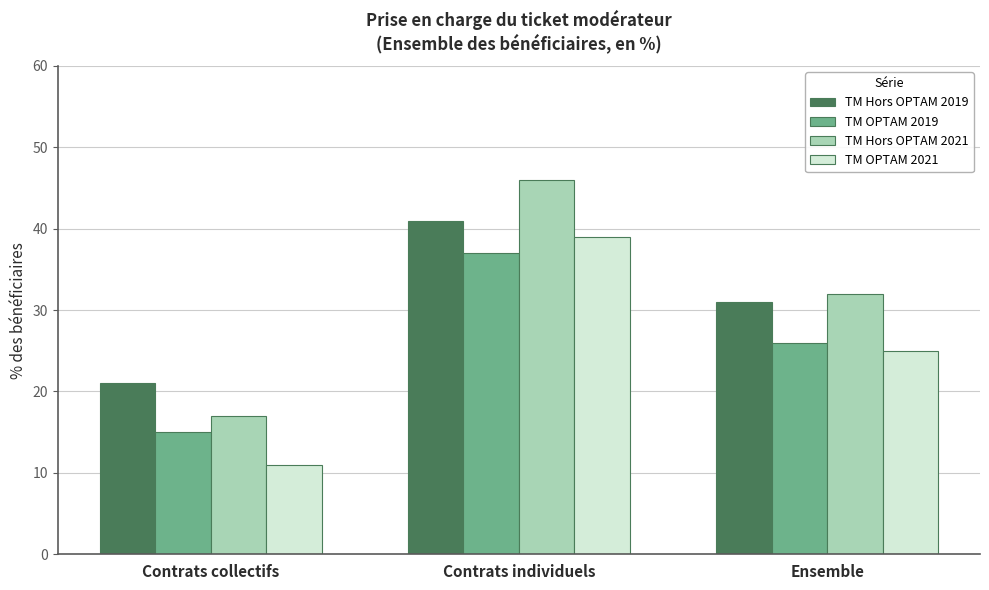

How many categories are shown in the chart?

3